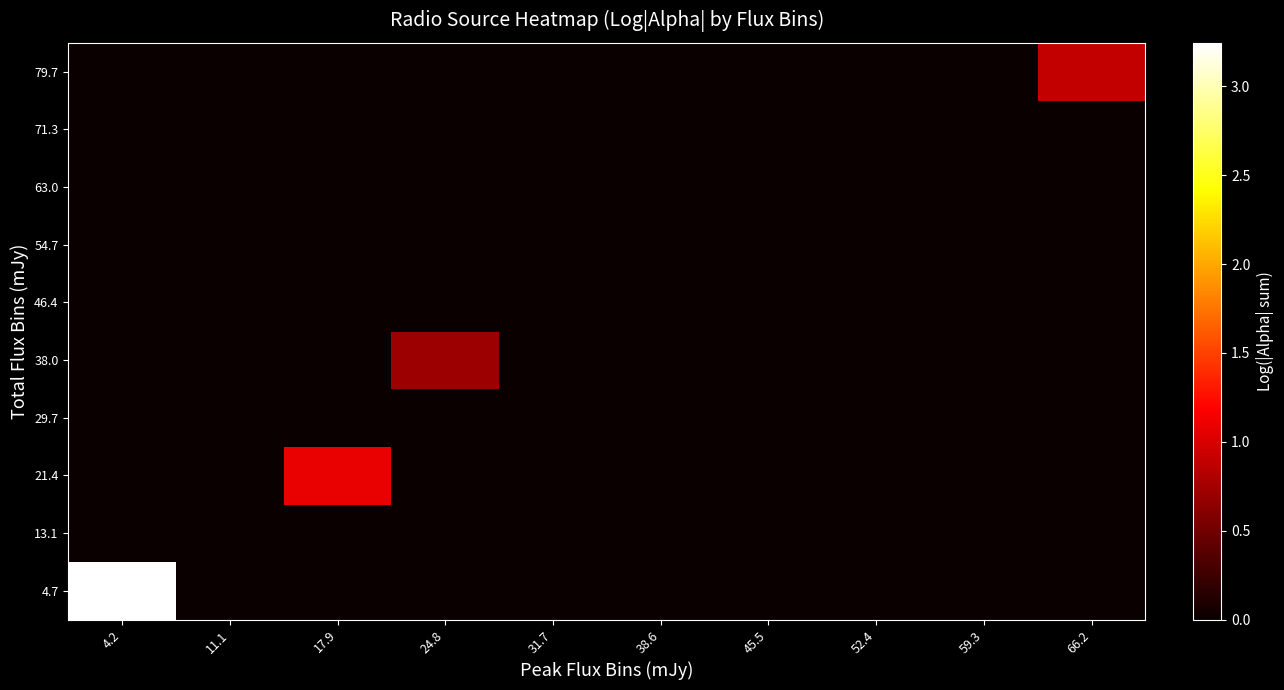

List the series in order of their peak value, highest first.

4.7, 21.4, 79.7, 38.0, 13.1, 29.7, 46.4, 54.7, 63.0, 71.3